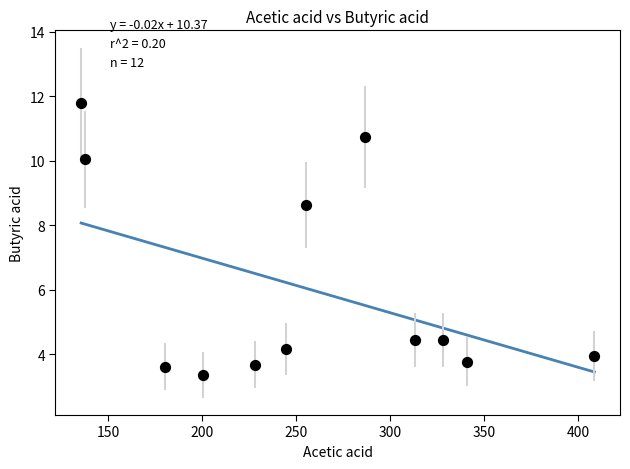

What is the average Y value?

6.0